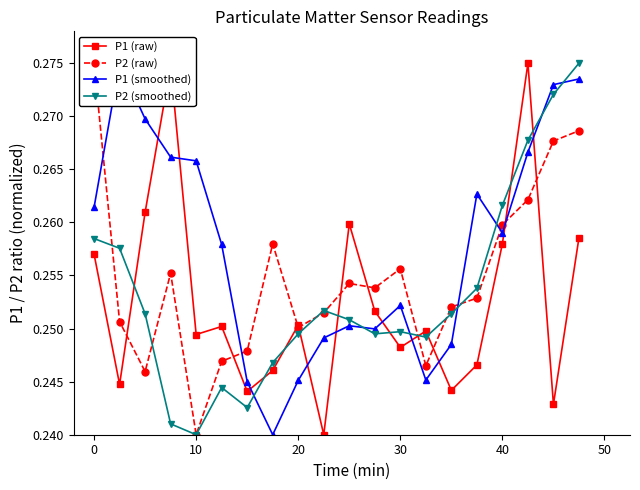

How many P2 (smoothed) values are between 0 and 1?

20